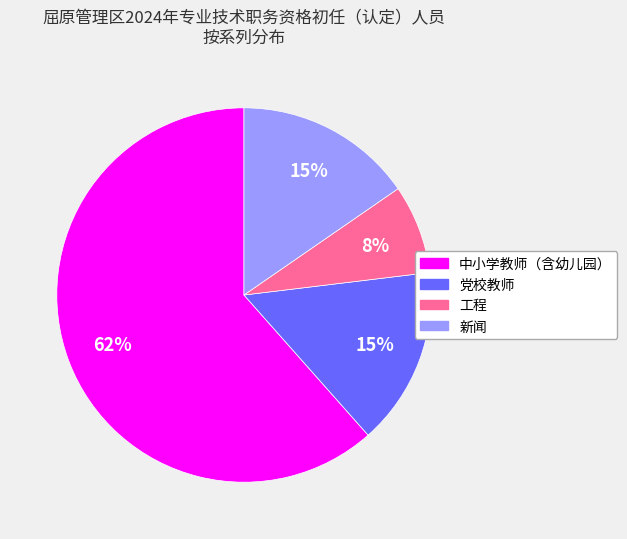

To the nearest percent, what is the average slice percentage?

25%